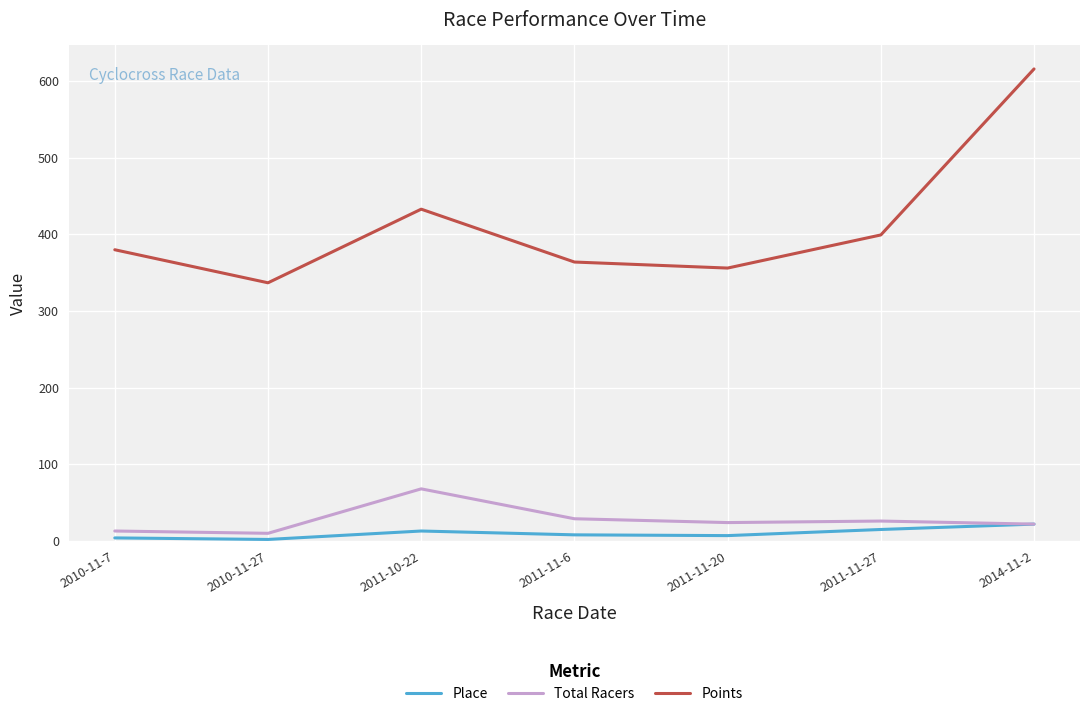

Which series has the widest spread of values?

Points